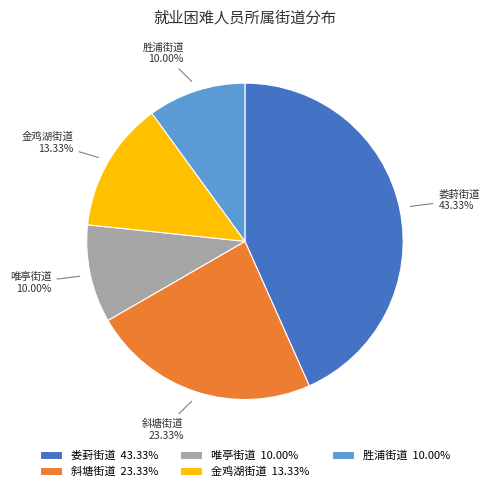

To the nearest percent, what portion does 胜浦街道 represent?

10%